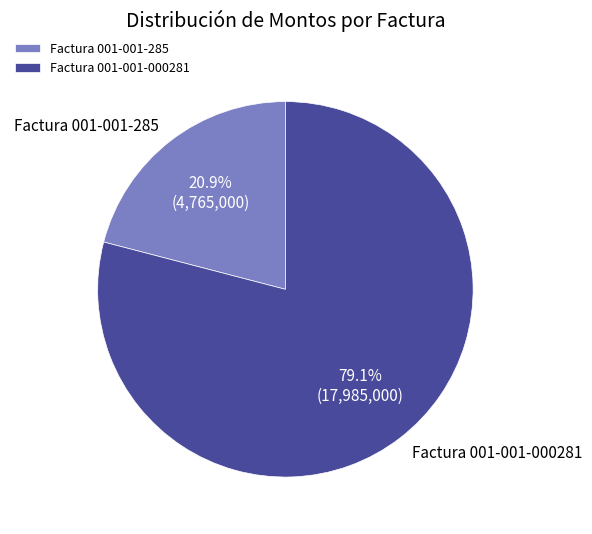

Is the sum of Factura 001-001-000281 and Factura 001-001-285 greater than half?

Yes